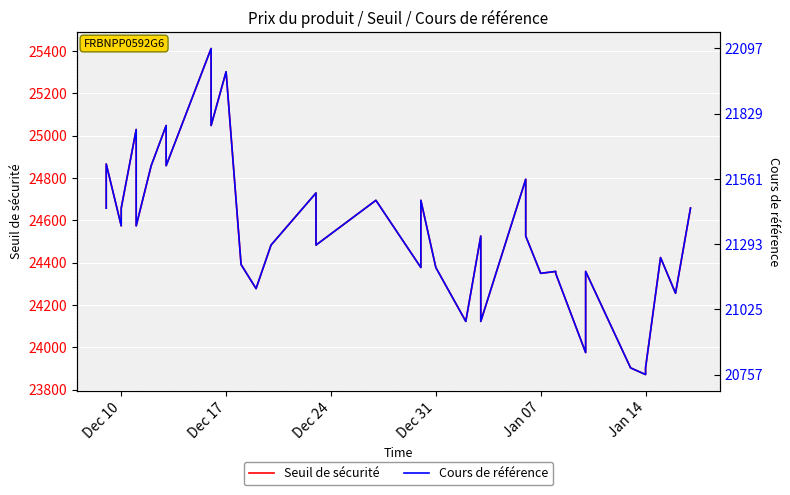

Count the number of data series in this chart.

2